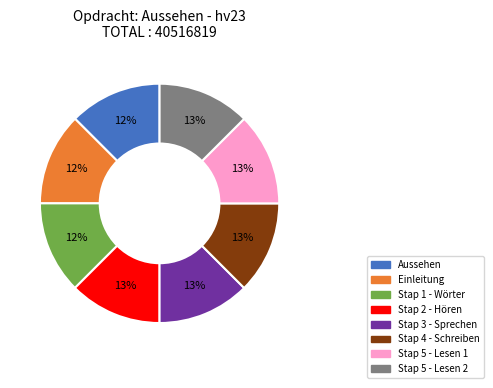

What is the ratio of the value at Stap 3 - Sprechen to the value at Stap 5 - Lesen 1?

1.0